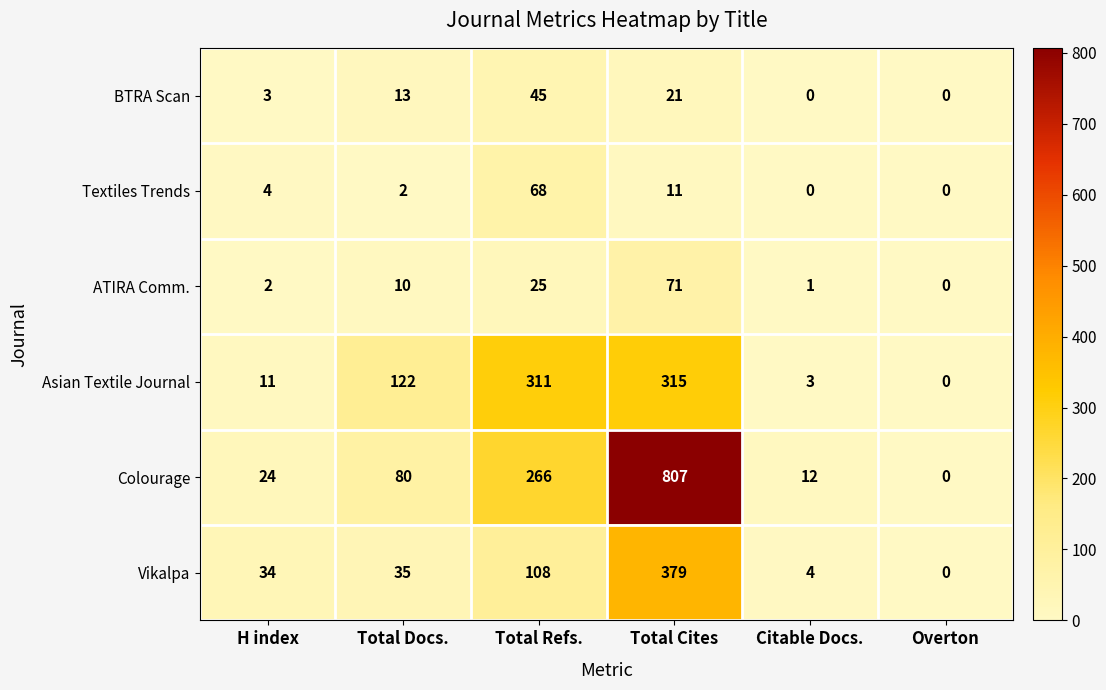

What is the sum of the ATIRA Comm. values at Total Refs. and Citable Docs.?

26